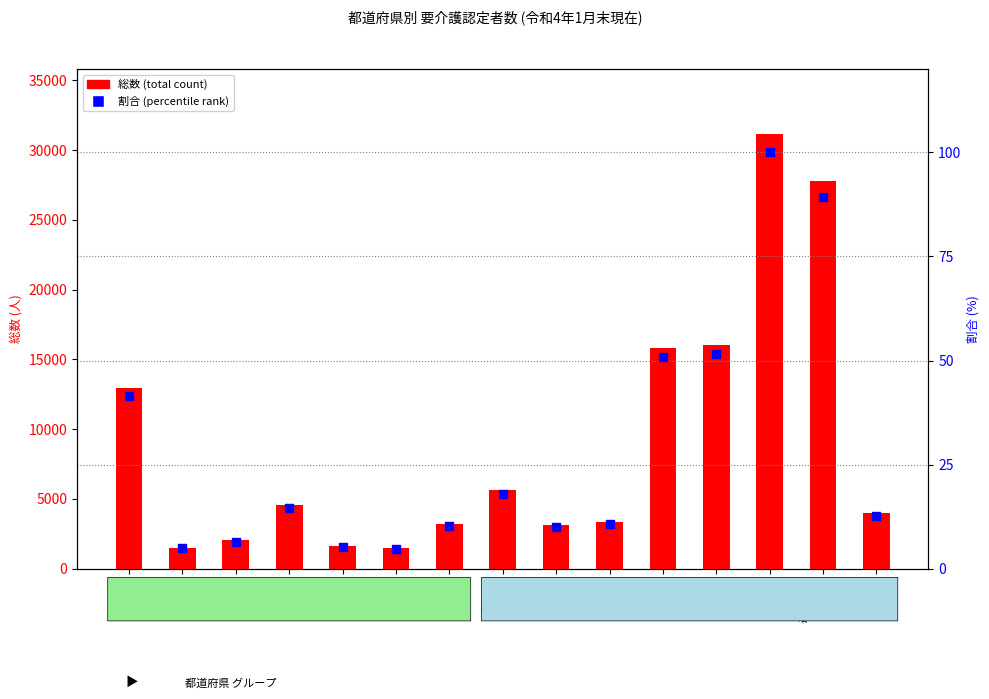

Which series has the largest total across all categories?

総数 (total count)